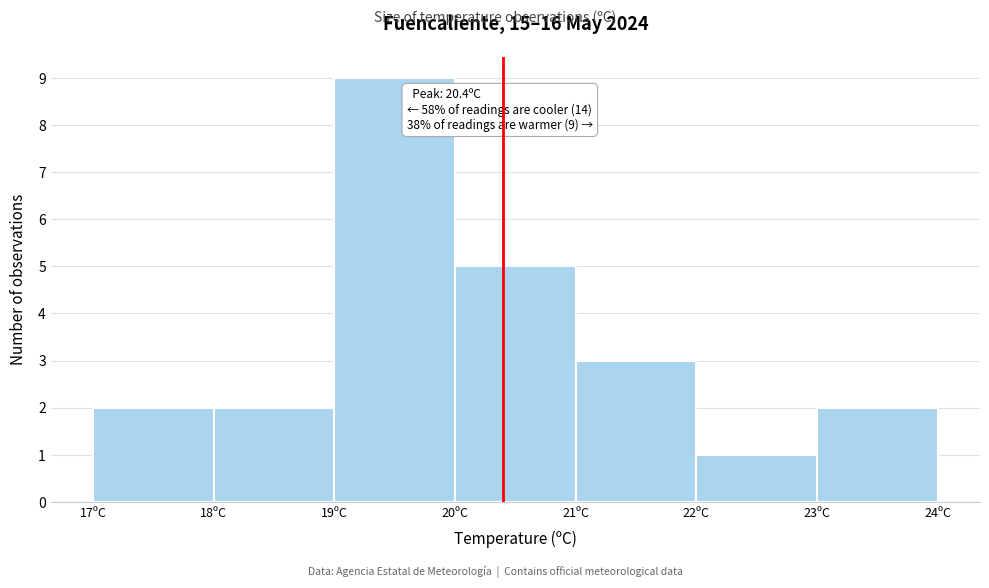

Over which range of the x-axis is the bar tallest?

19 to 20